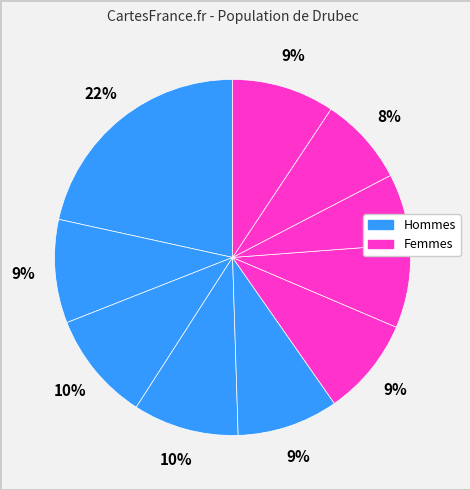

Count the number of slices in the pie.

10